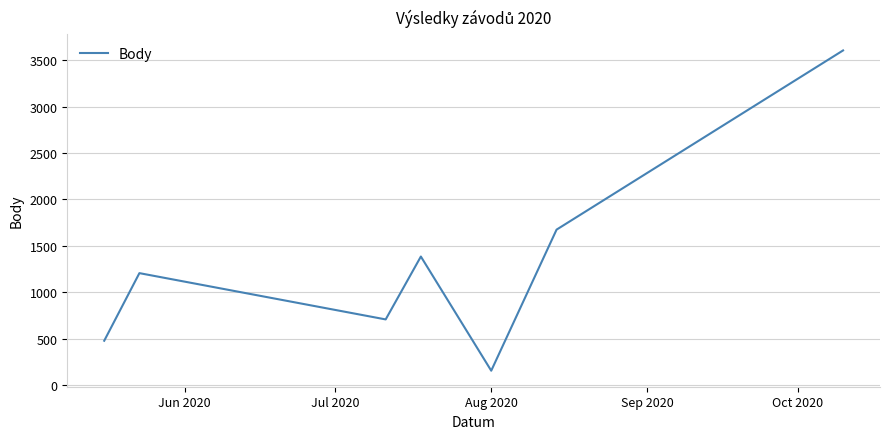

How many interior local valleys (lower than both neighbors) does the data have?

2